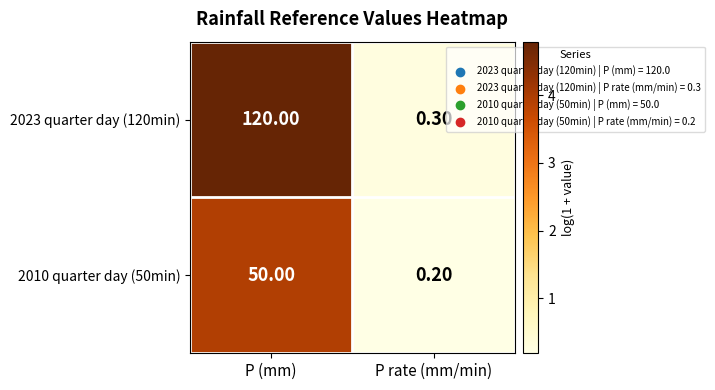

What is the greatest value displayed?

120.0